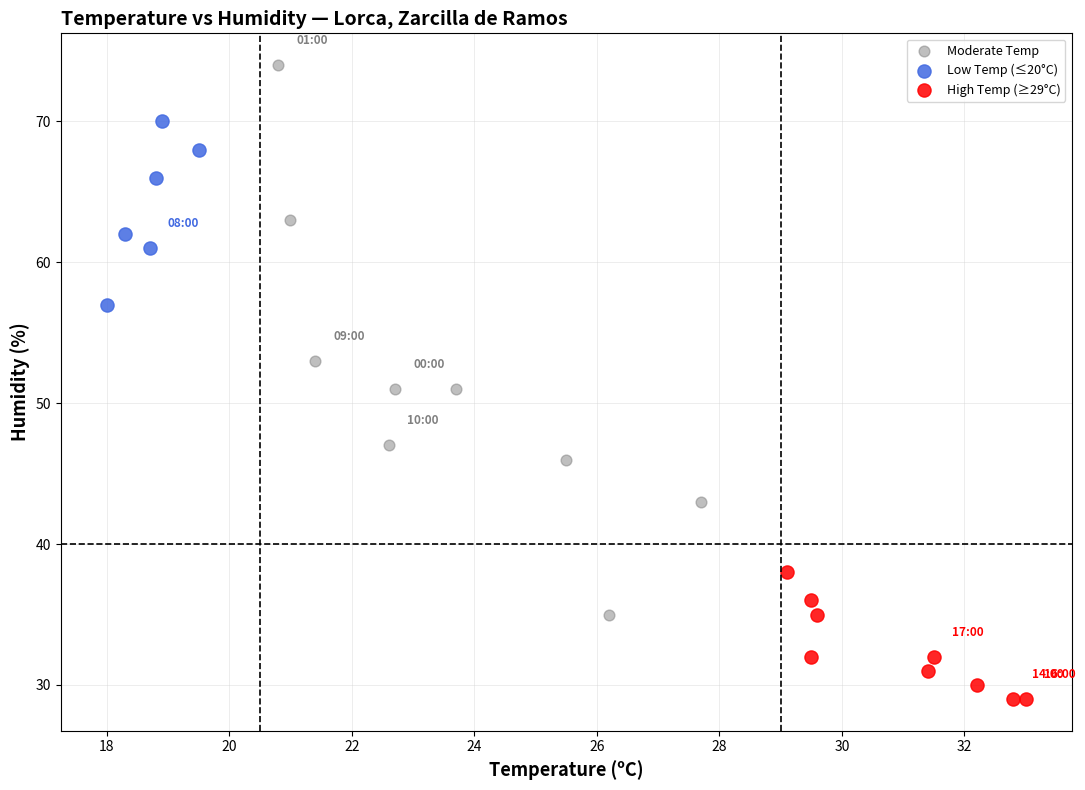

Which series has the widest spread of Y values?

Moderate Temp